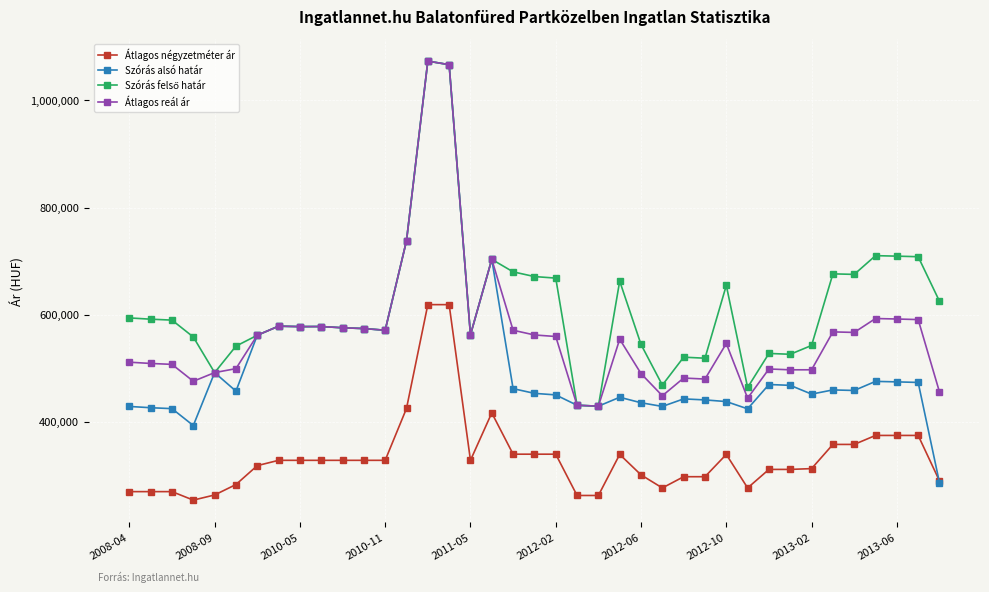

At how many categories does at least one series exceed 968756?

2